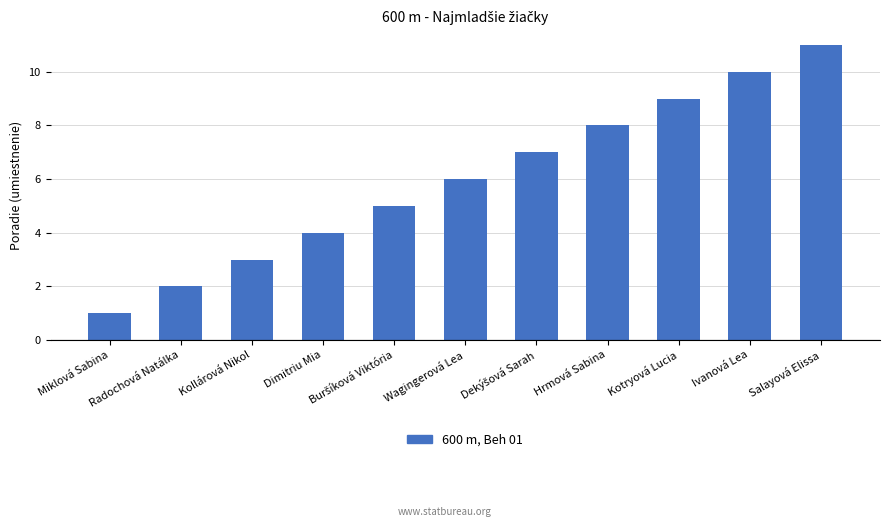

What is the difference between the maximum and minimum values?

10